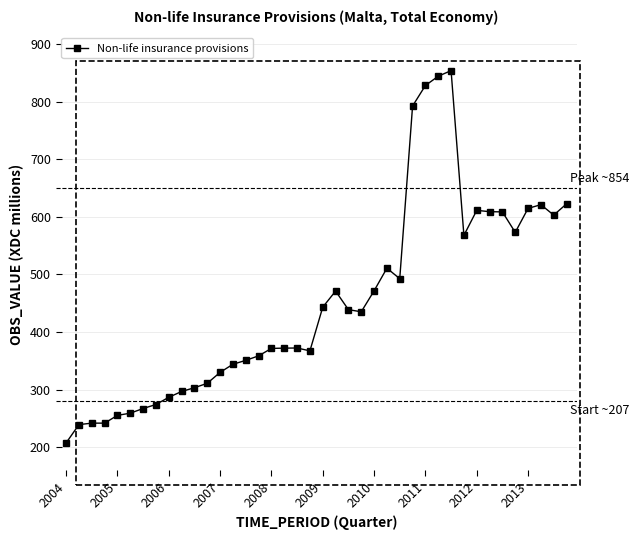

True or false: the data has more than 2 interior local peaks.

True